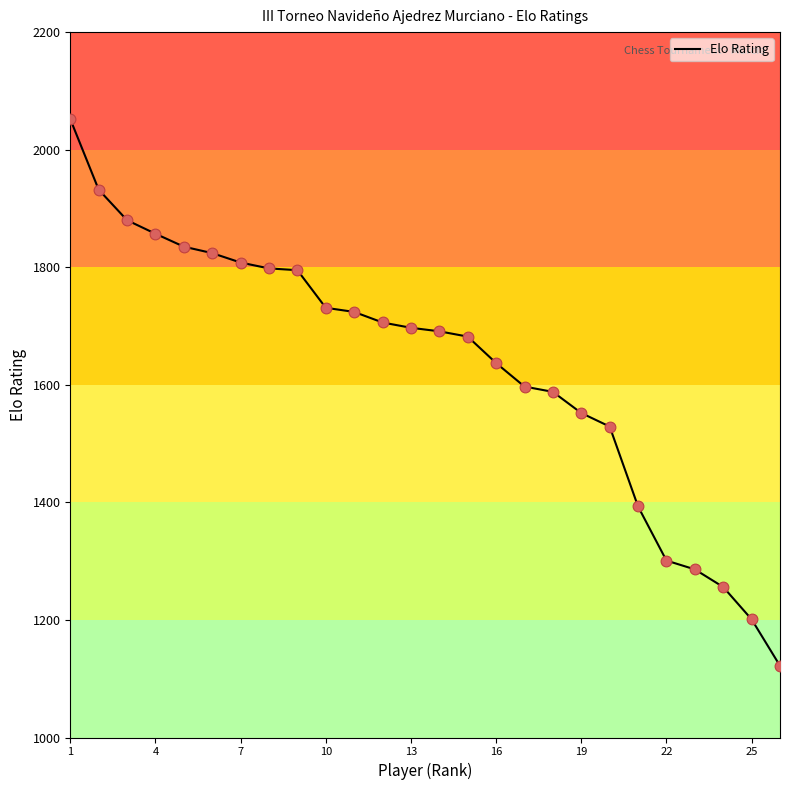

What is the difference between the maximum and minimum values?

930